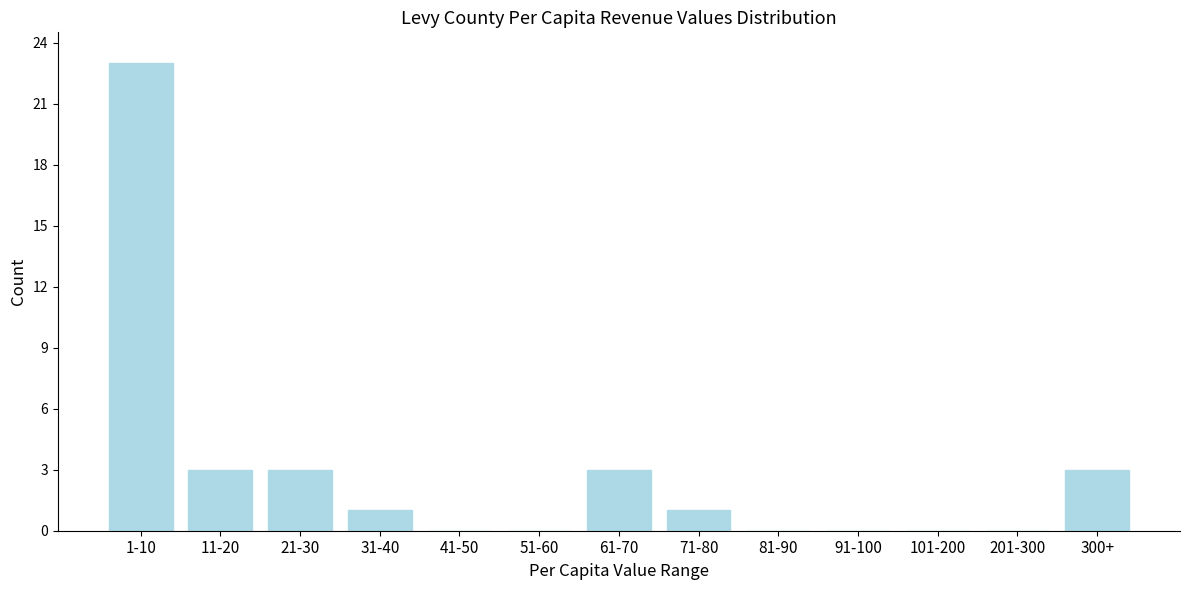

Reading right to left, what are all the values shown in this chart?

300+=3	201-300=0	101-200=0	91-100=0	81-90=0	71-80=1	61-70=3	51-60=0	41-50=0	31-40=1	21-30=3	11-20=3	1-10=23